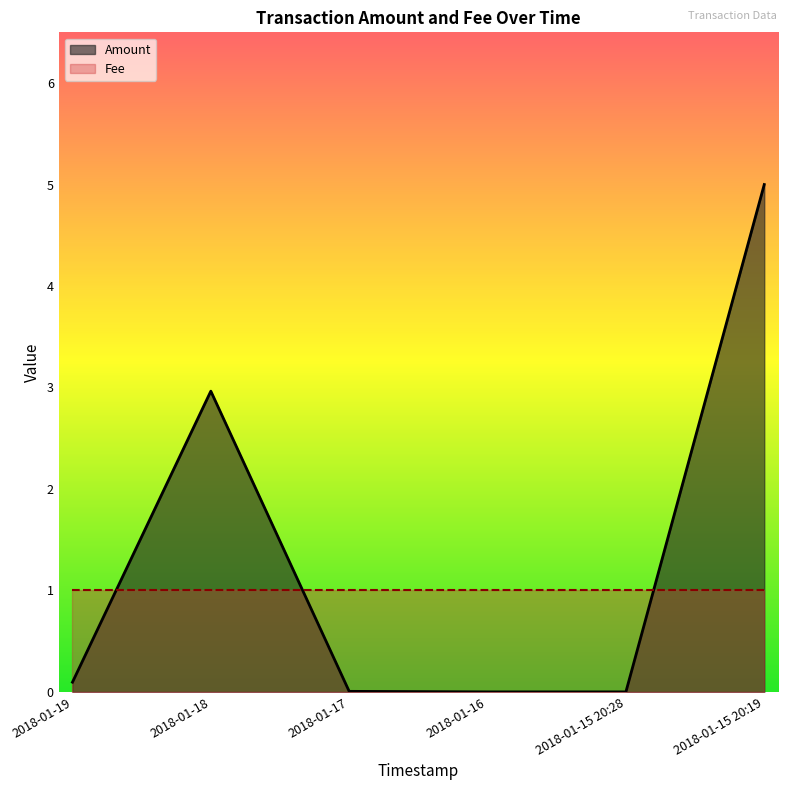

How many points are higher than both their immediate neighbors (excluding endpoints)?

1